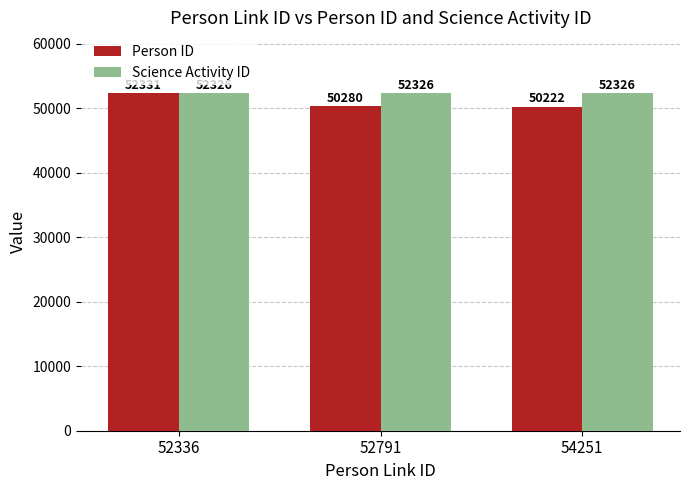

What are all the series names shown in the legend?

Person ID, Science Activity ID